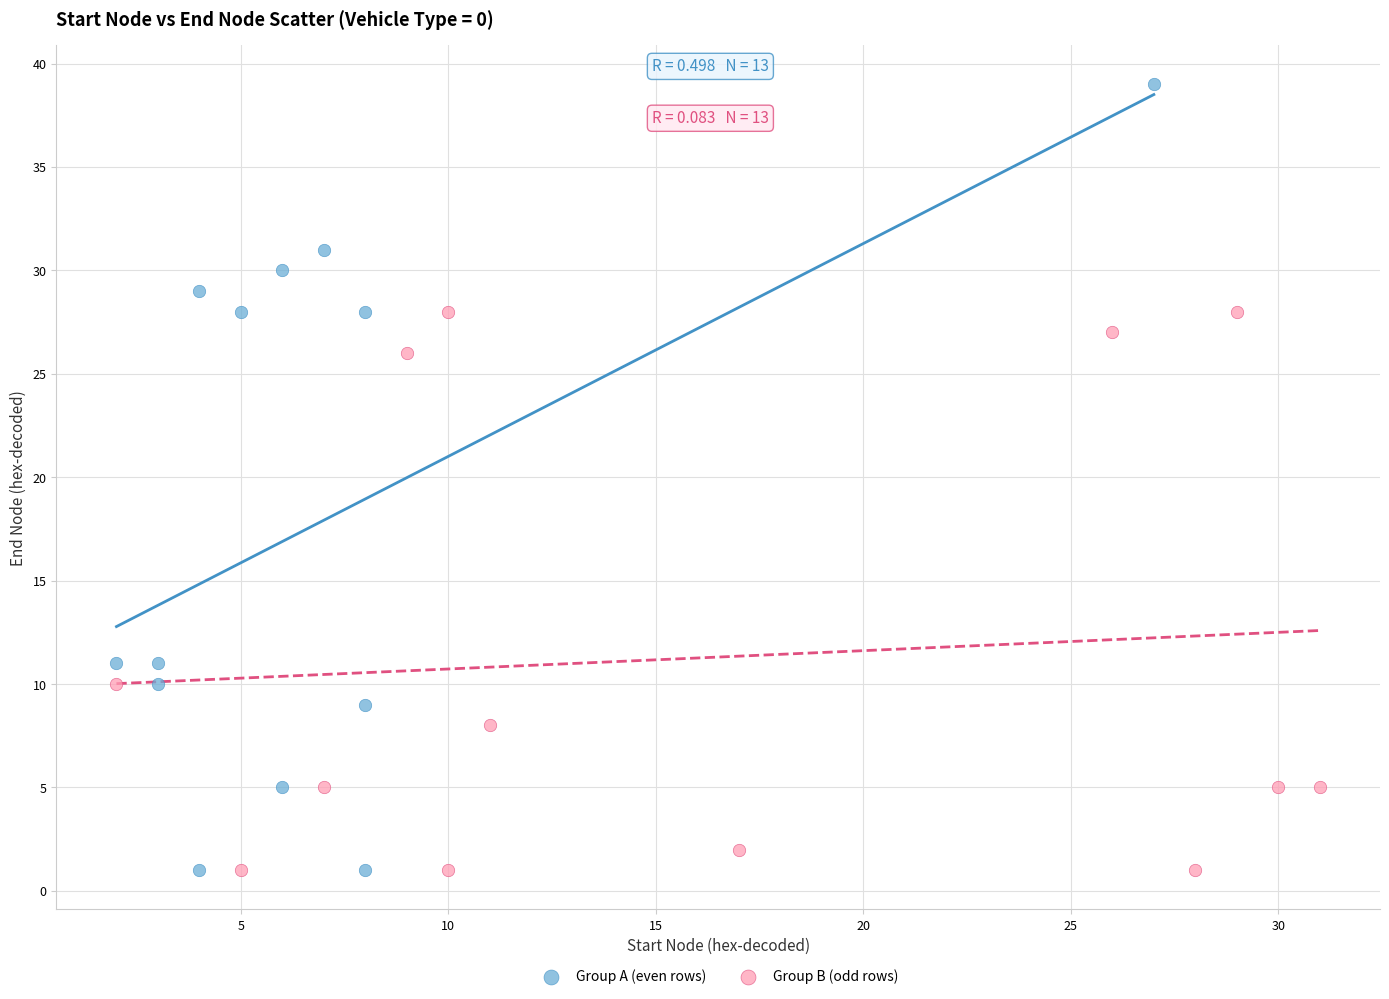

What are all the series names shown in the legend?

Group A (even rows), Group B (odd rows)